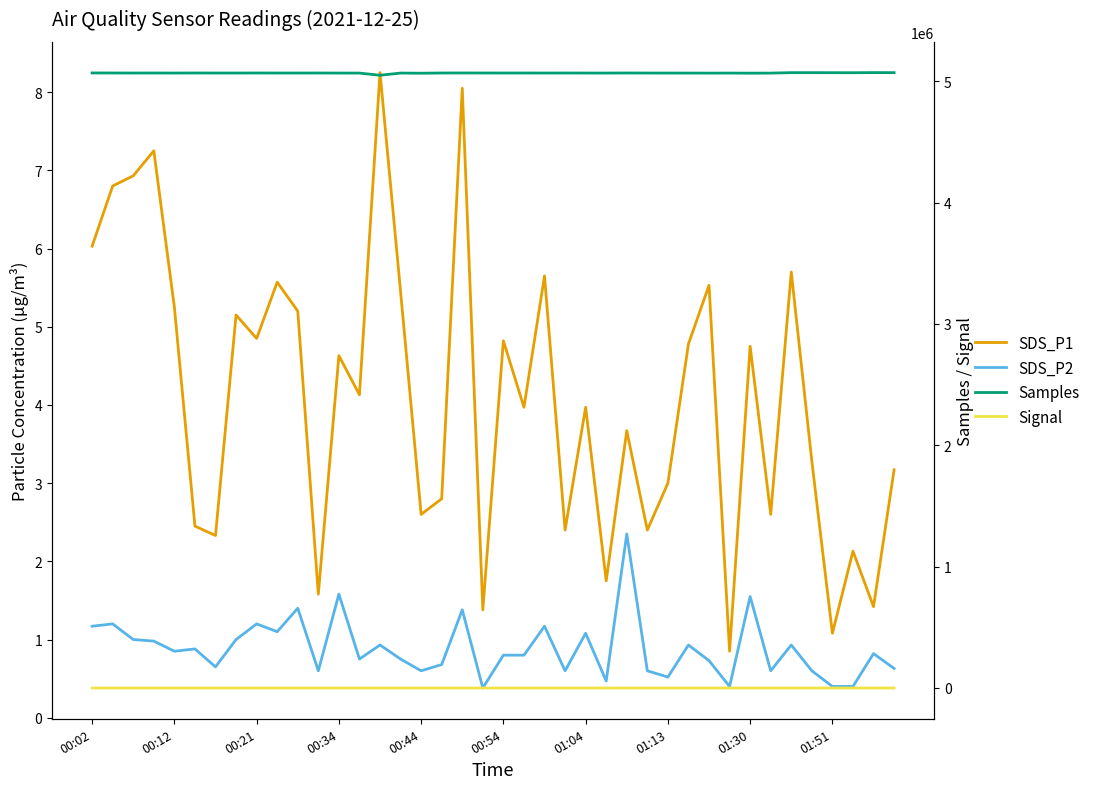

True or false: Signal has more than 2 interior local peaks.

True